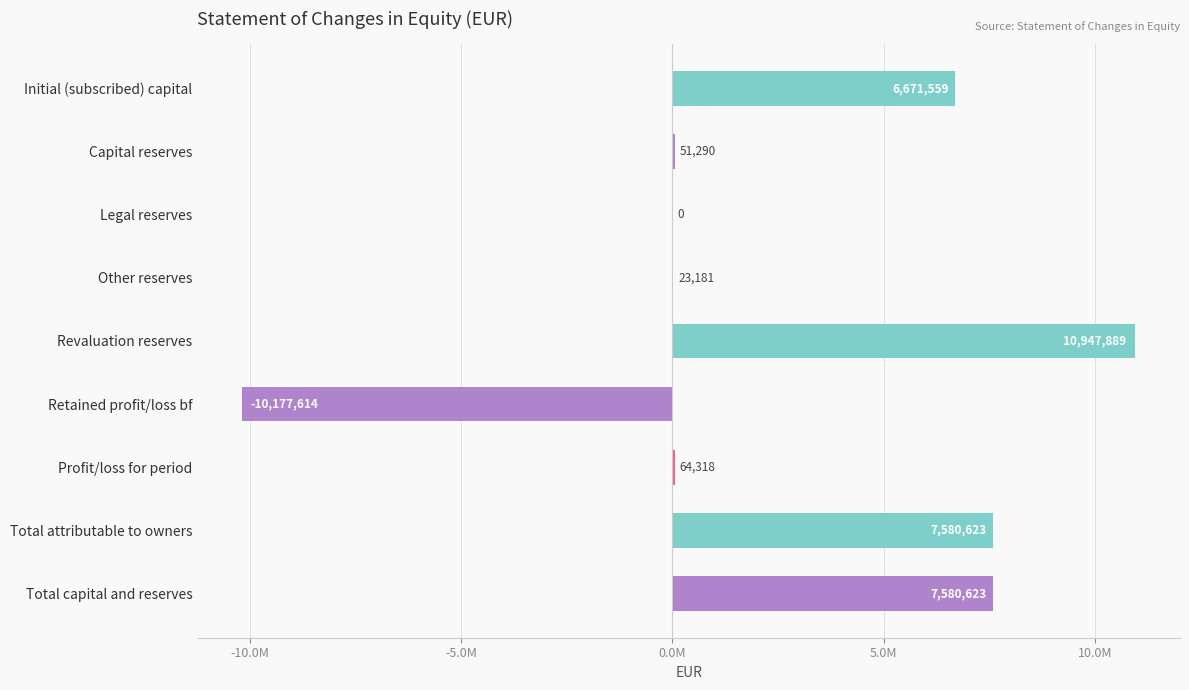

Are the bars horizontal?

Yes